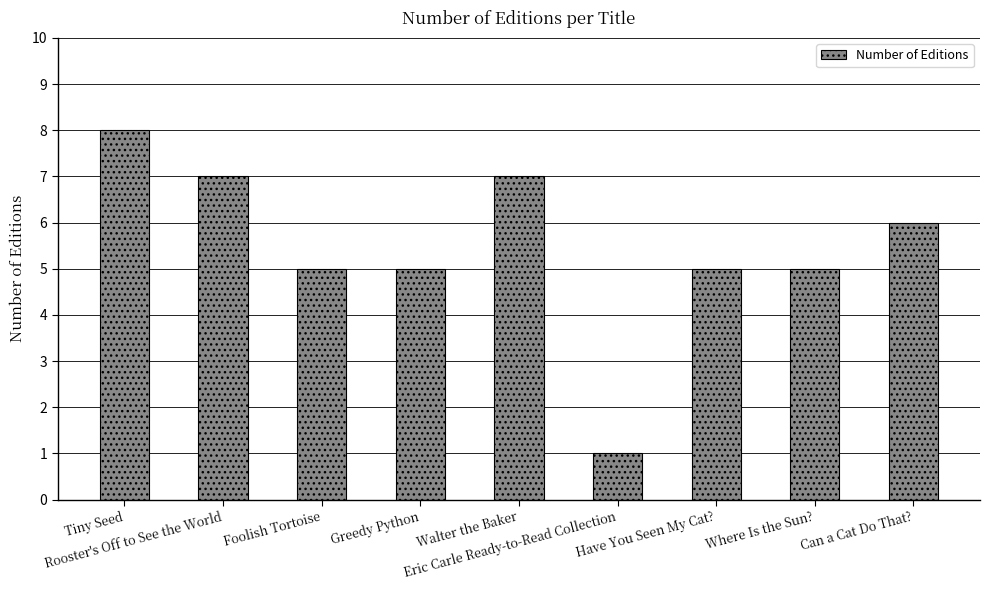

What is the smallest value displayed?

1